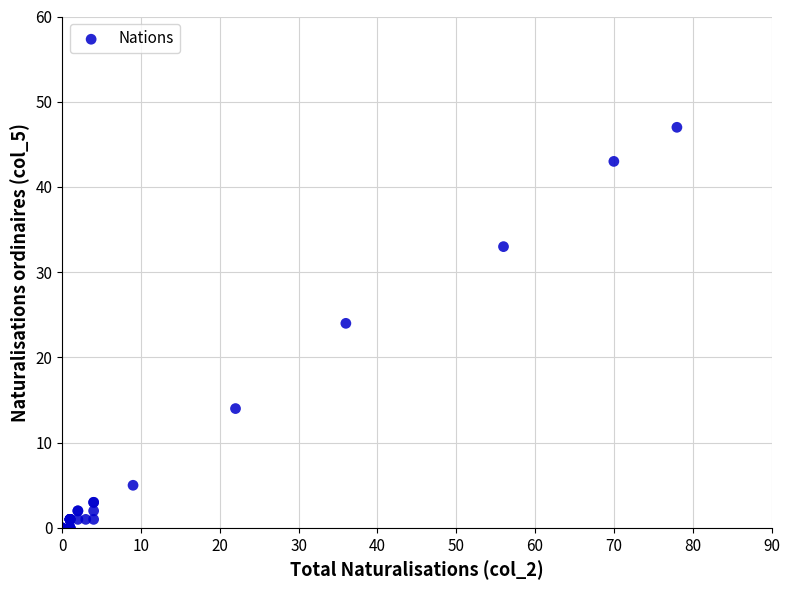

What Y value in the scatter plot is closest to 23?

24